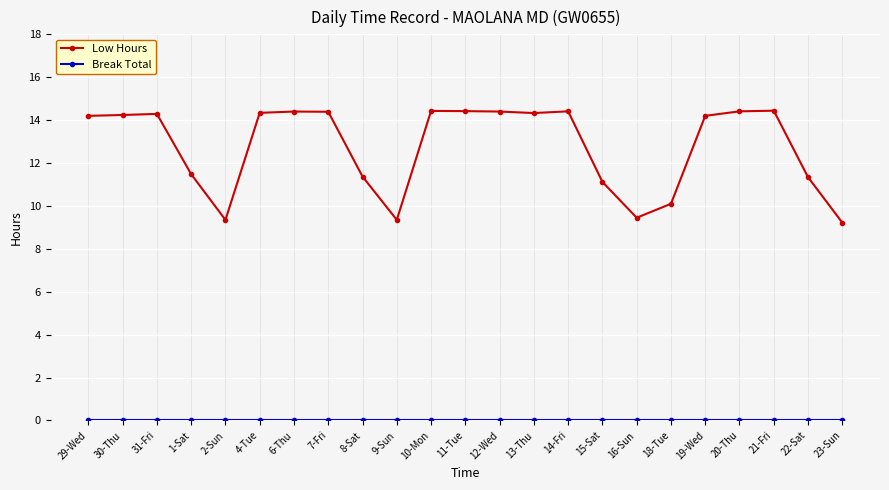

True or false: Low Hours has more than 1 points higher than both neighbors.

True